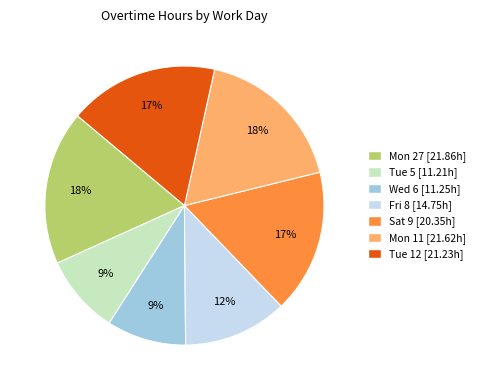

The Fri 8 slice represents 12% of the pie. True or false?

True